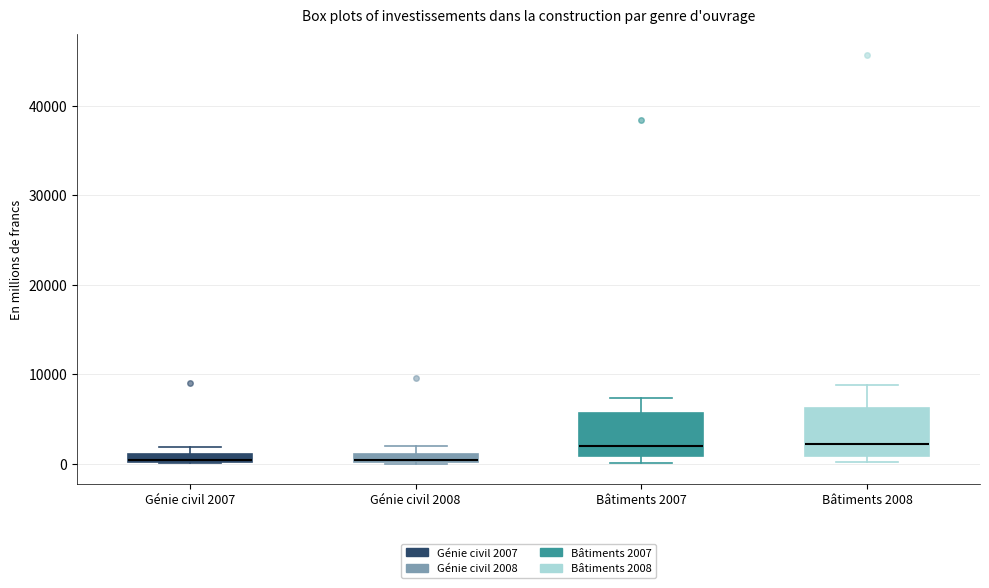

Where is the lower edge of the box for Génie civil 2008 on the y-axis? The values are not printed on the chart, so give them approximately, as read against the axis.

0